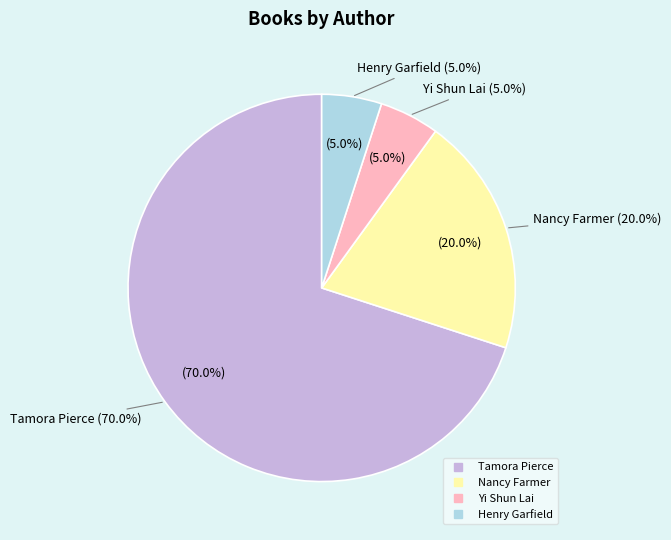

To the nearest percent, what portion does Yi Shun Lai represent?

5%